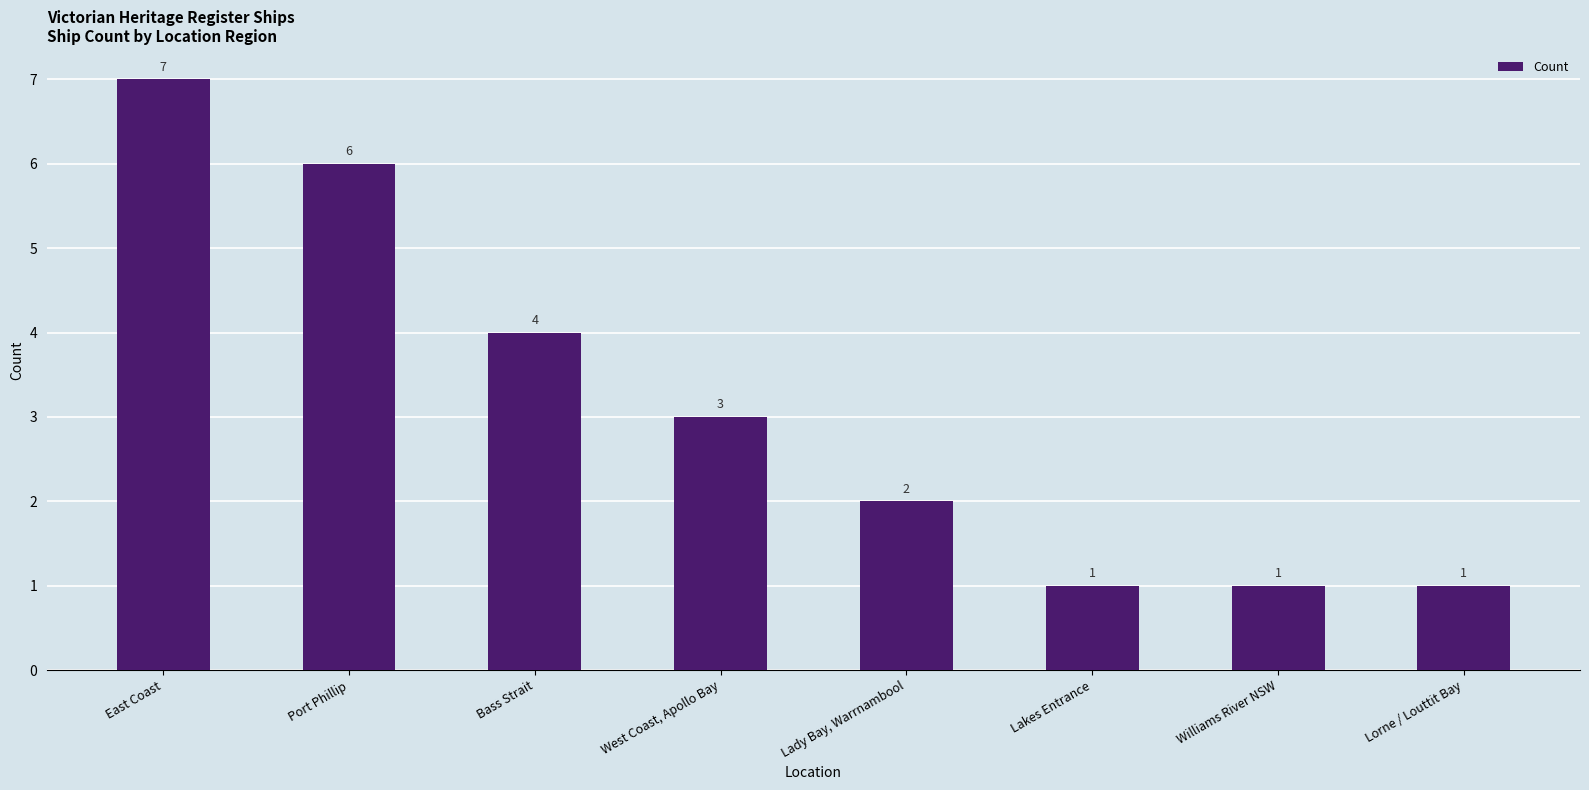

What is the average value?

3